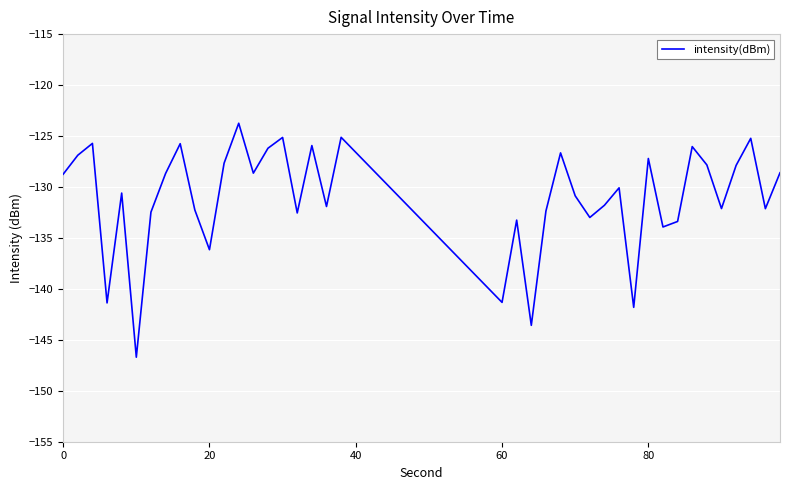

What is the difference between the maximum and minimum values?

23.0